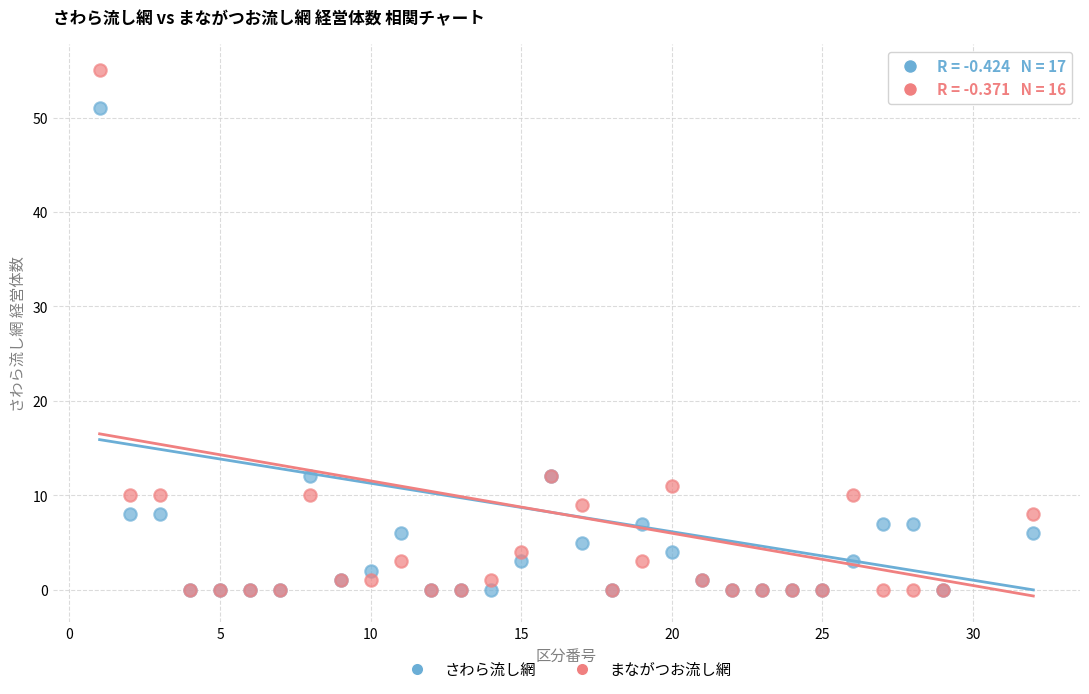

Which series has the widest spread of Y values?

まながつお流し網